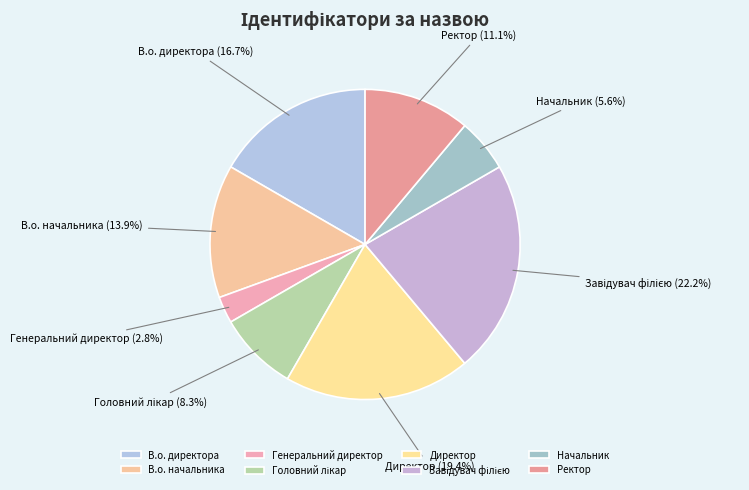

What percentage is NOT represented by Директор?

80.6%